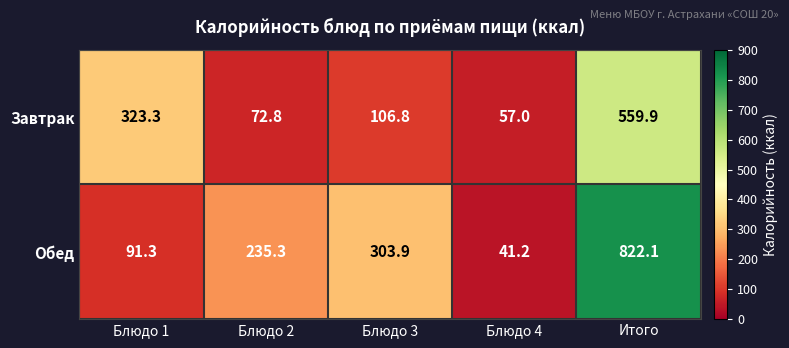

Where is Завтрак nearest to the value 308?

Блюдо 1